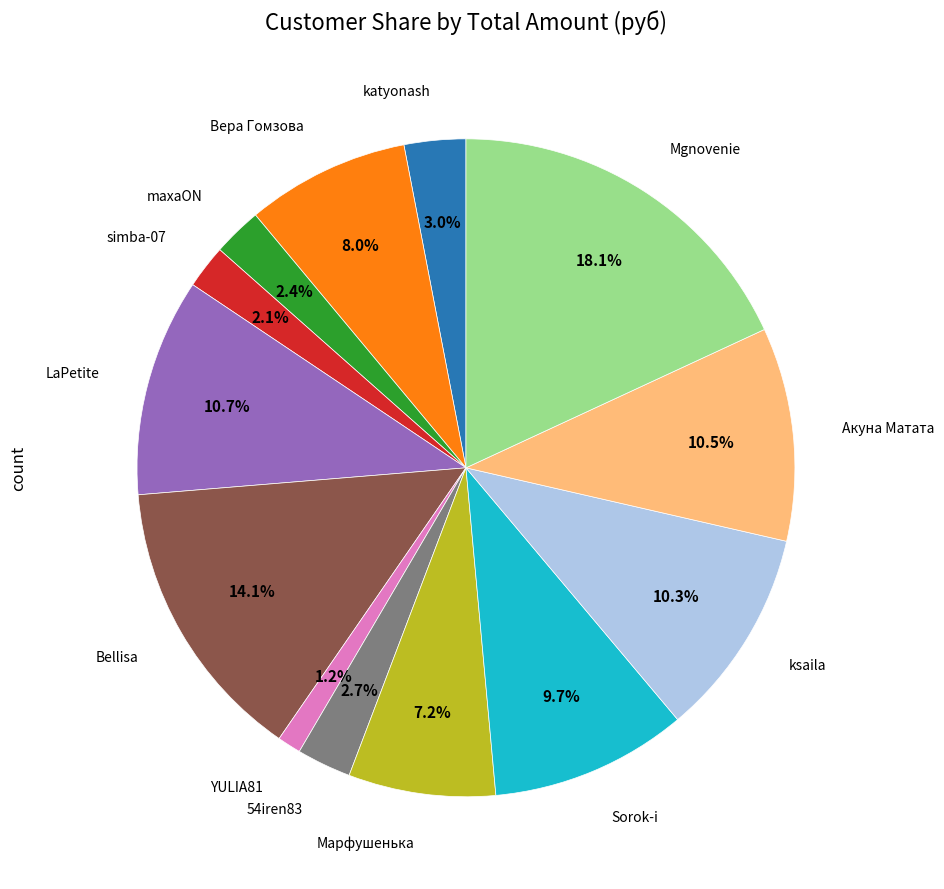

Does any single category account for the majority?

No